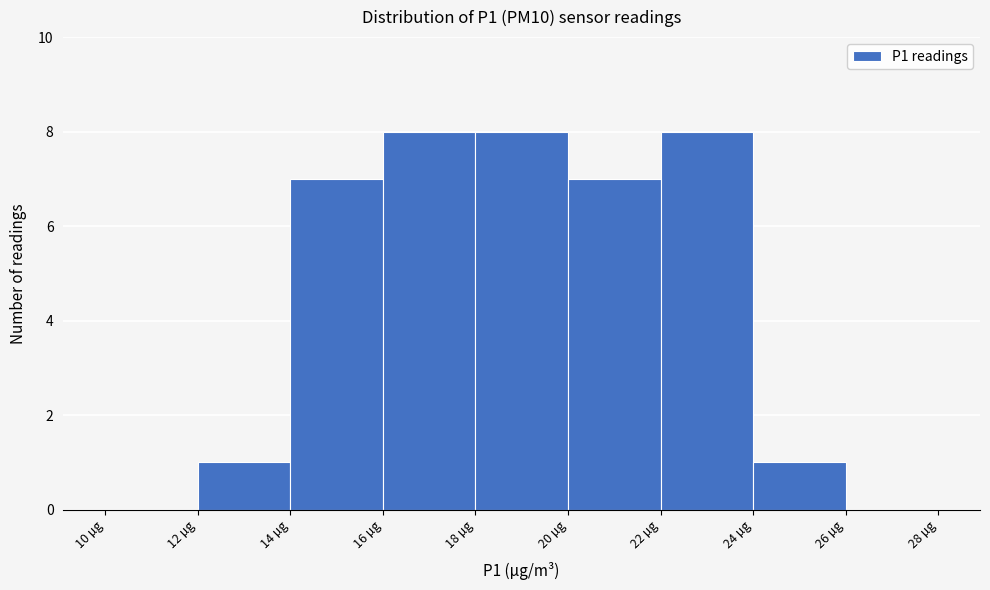

Reading left to right, transcribe this chart: for each bar, give the range it covers on the x-axis and its height. The values are not printed on the chart, so give them approximately, as read against the axis.

10 to 12: 0
12 to 14: 1
14 to 16: 7
16 to 18: 8
18 to 20: 8
20 to 22: 7
22 to 24: 8
24 to 26: 1
26 to 28: 0